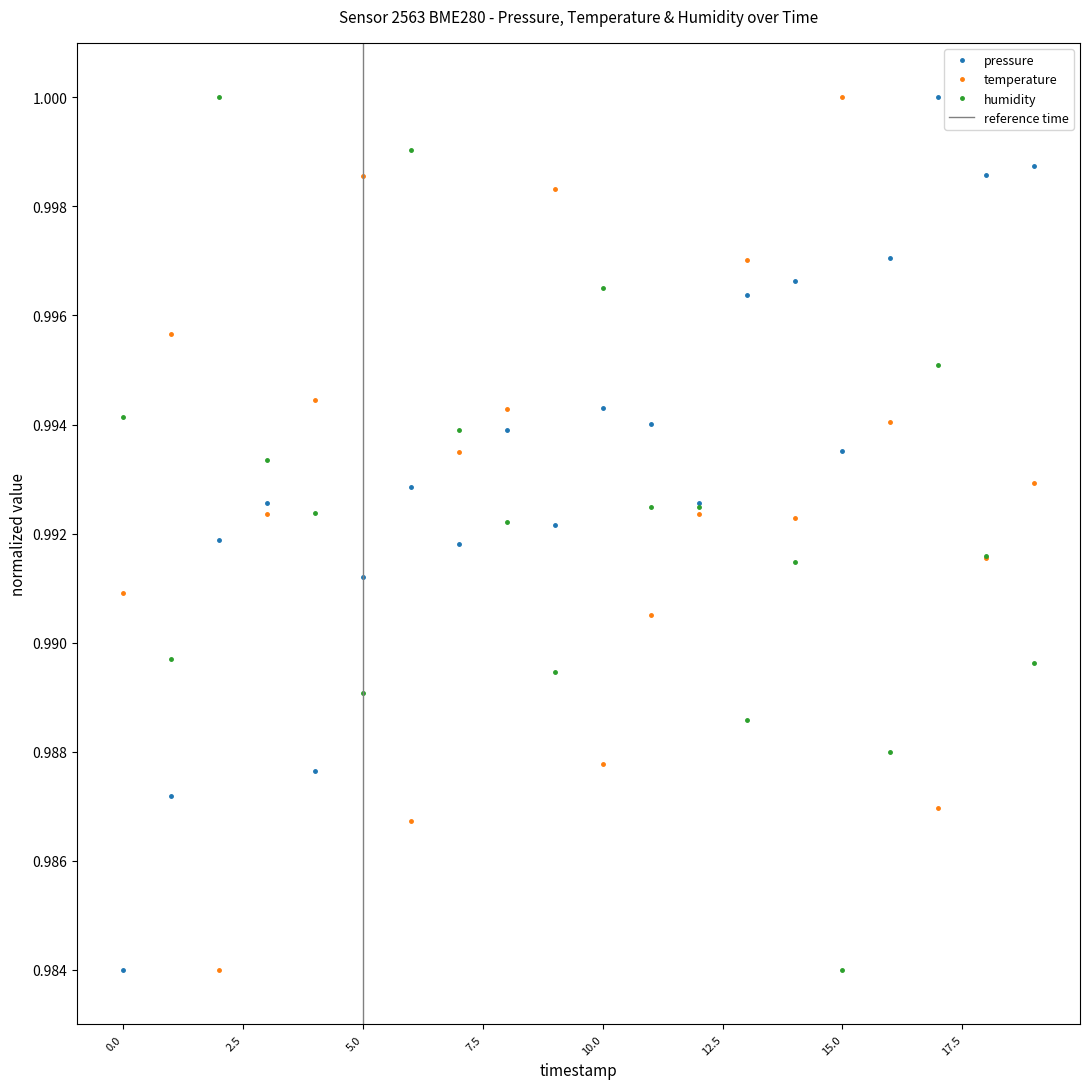

How many intersections are there between pressure and temperature?

9